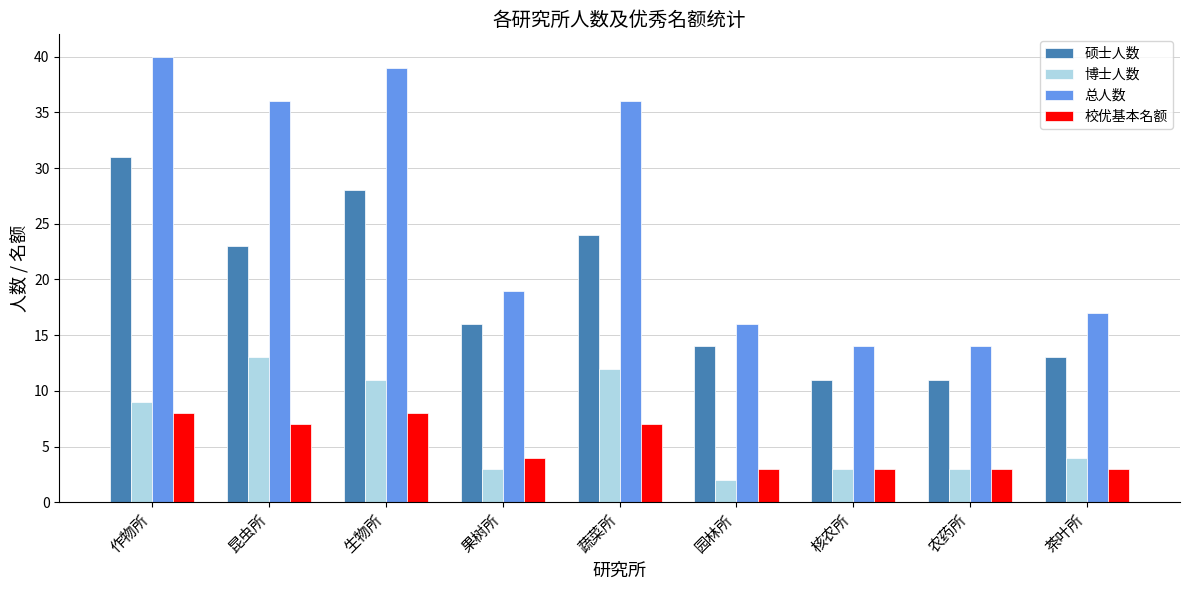

What is the sum of all 校优基本名额 values?

46